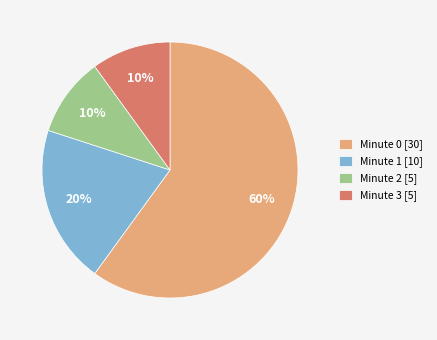

To the nearest percent, what percentage of the pie is Minute 3 [5]?

10%